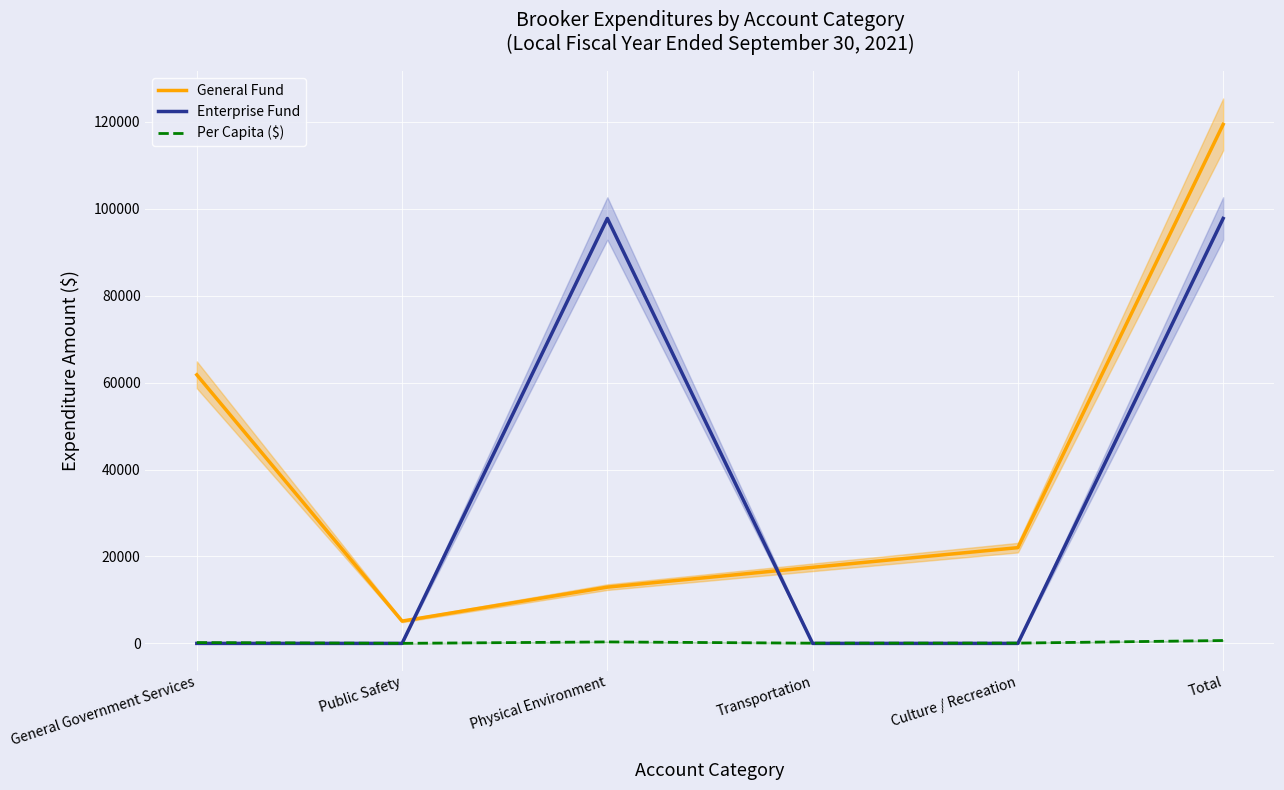

What is the value of the General Fund point at the 5th from the left?

22035.0